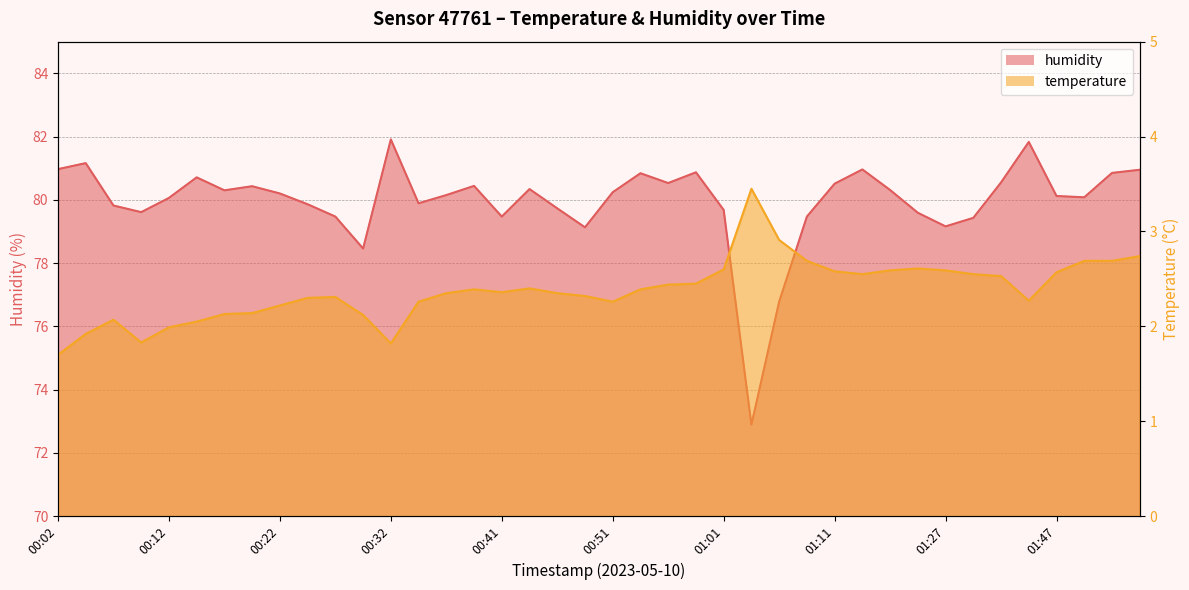

At which category is the sum across all series the highest?

01:44